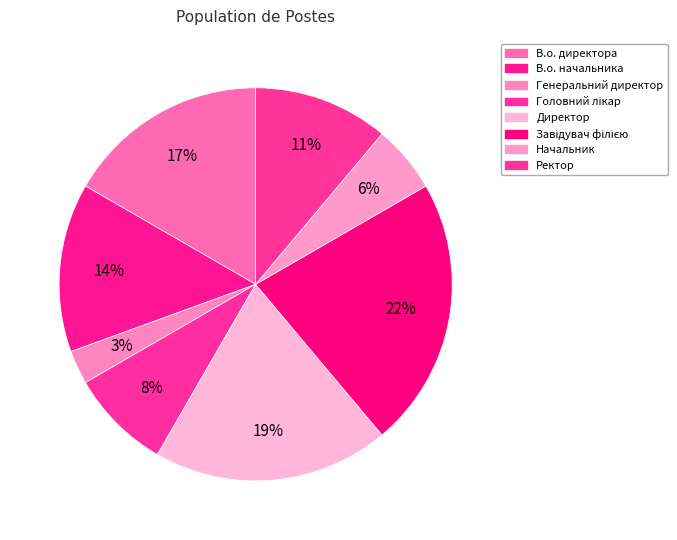

To the nearest percent, what is the difference between the Головний лікар and Ректор slice percentages?

3%